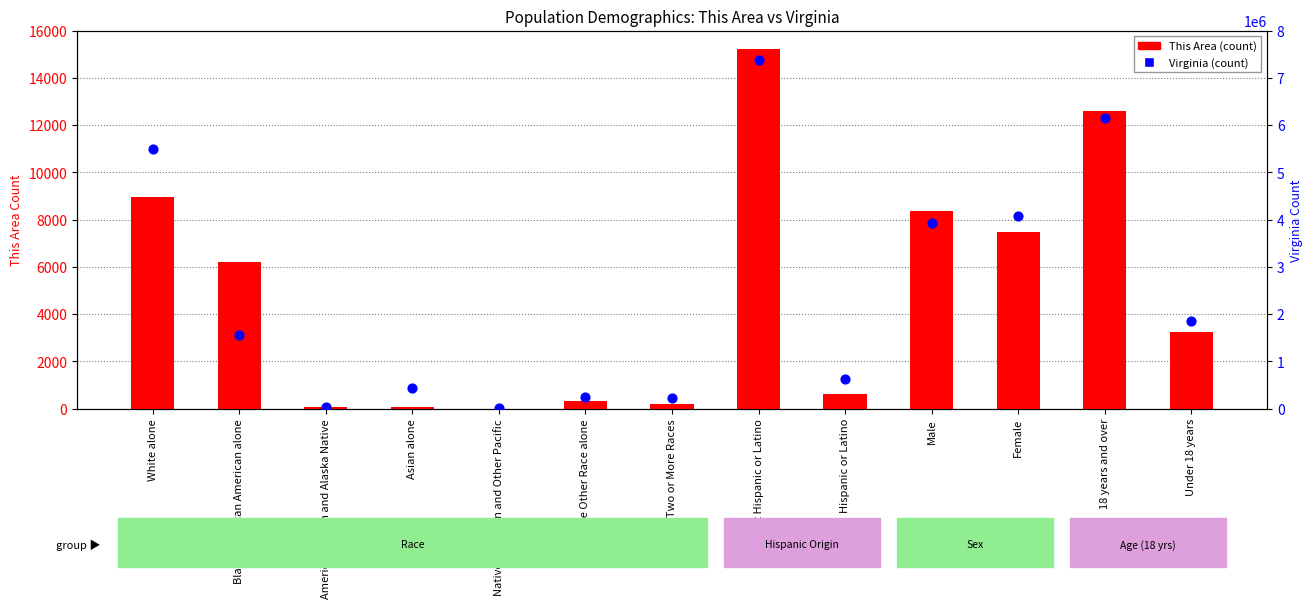

At which category is the sum across all series the highest?

Not Hispanic or Latino